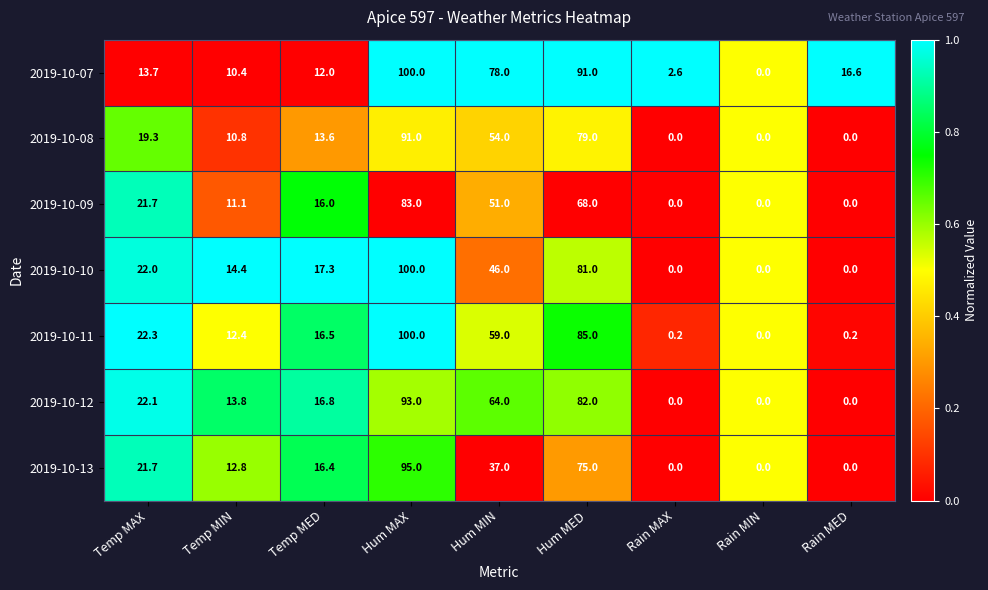

What is the sum of the 2019-10-10 values at Hum MIN and Hum MED?

127.0